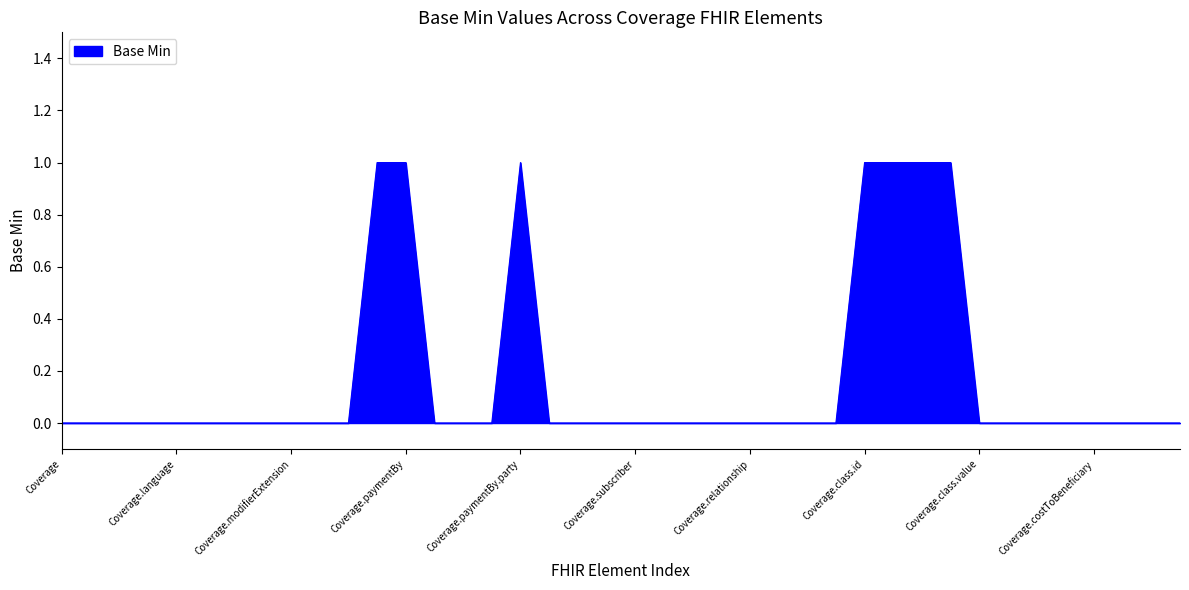

How many interior local peaks (higher than both neighbors) does the data have?

1